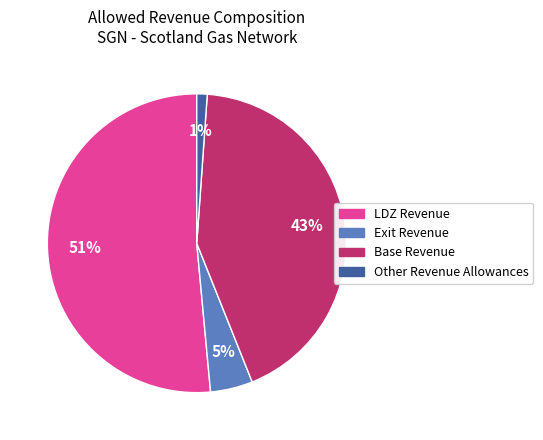

To the nearest percent, what is the difference between the largest and smallest slice percentages?

50%